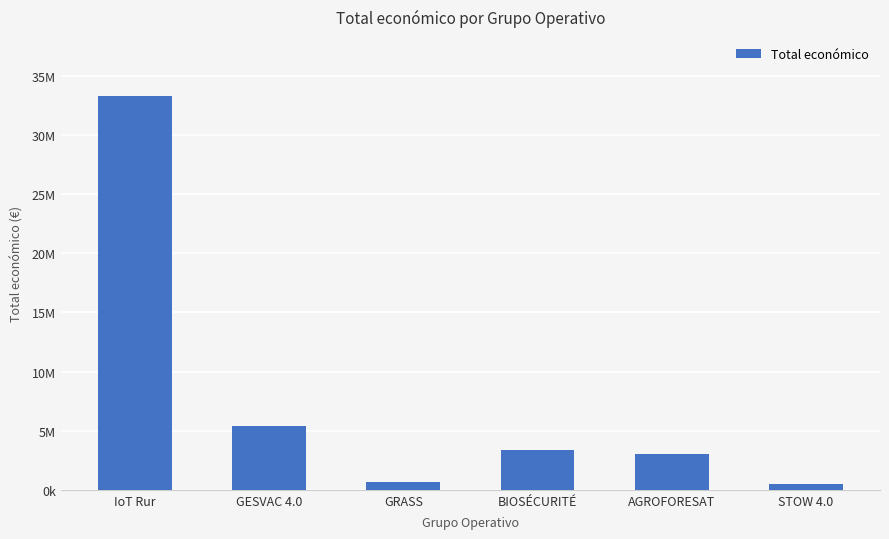

True or false: the data shows 1227754 at BIOSÉCURITÉ.

False